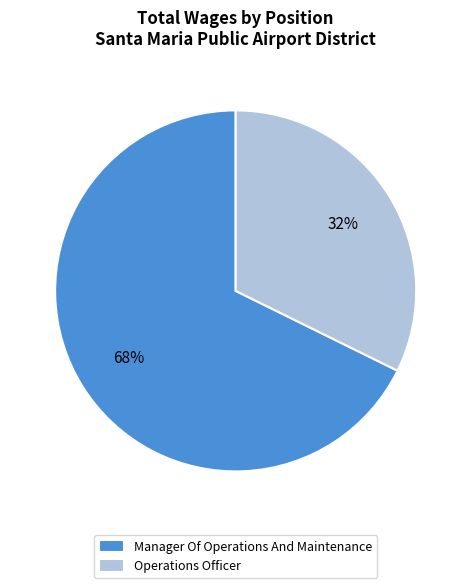

What is the smallest slice in the pie chart?

Operations Officer